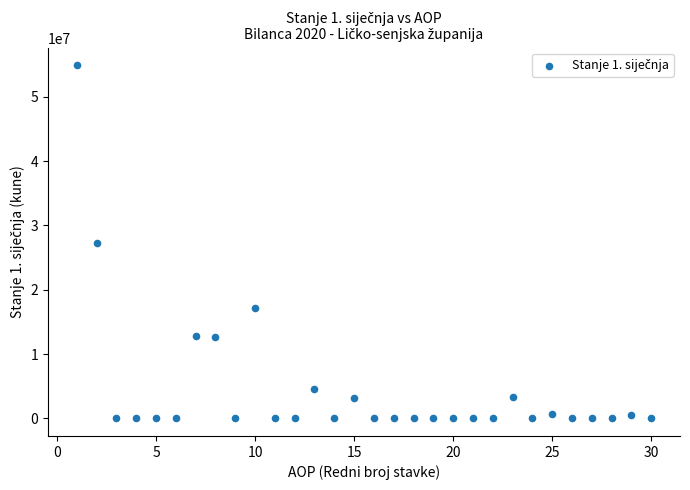

What is the range of Y values (max minus min)?

54870051